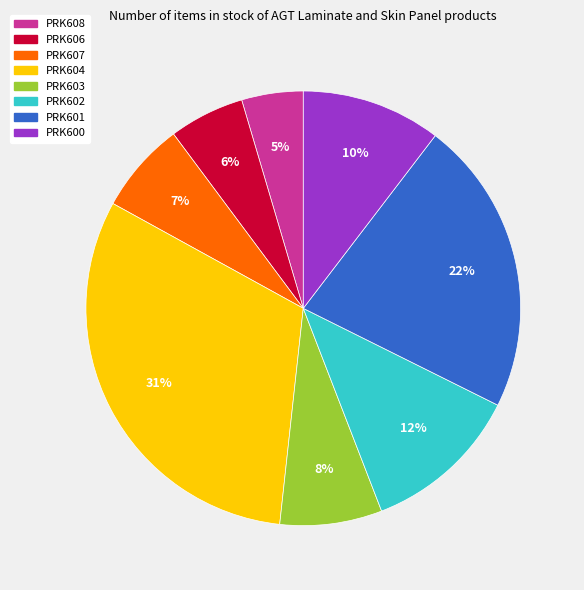

How many segments does this pie chart have?

8